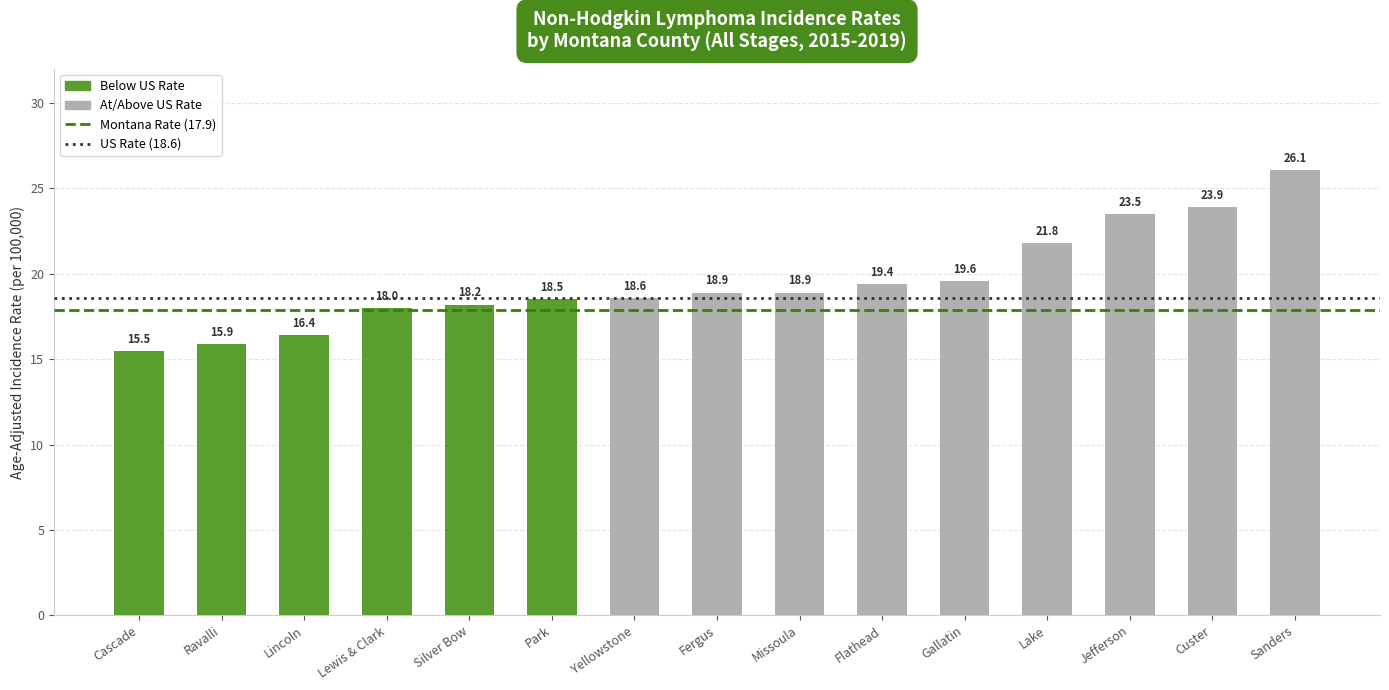

What is the value of the 7th bar from the left?

18.6